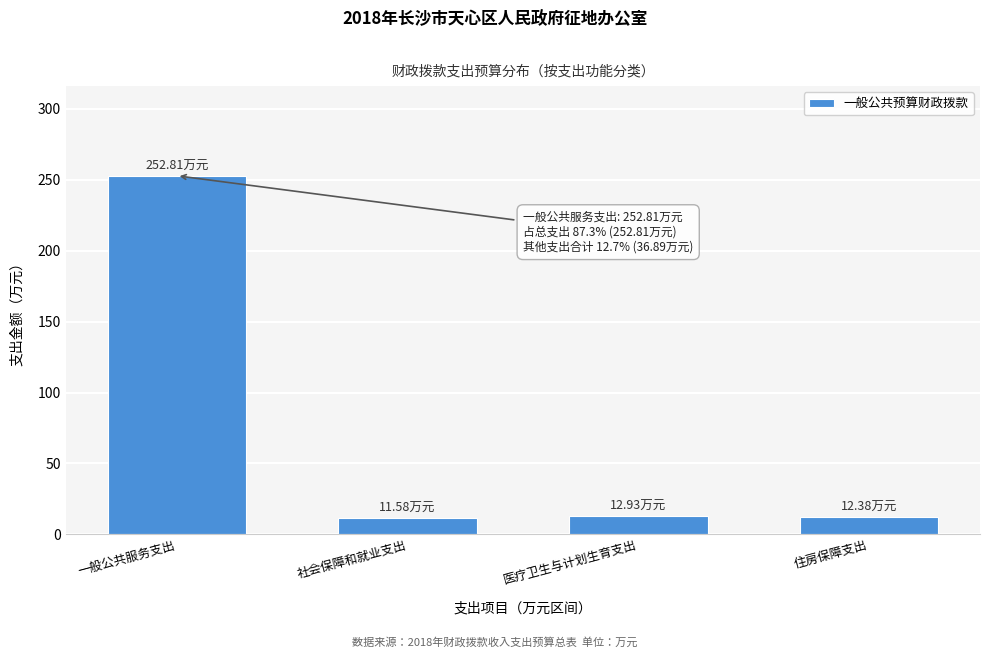

What is the label of the 3rd bar from the right?

社会保障和就业支出